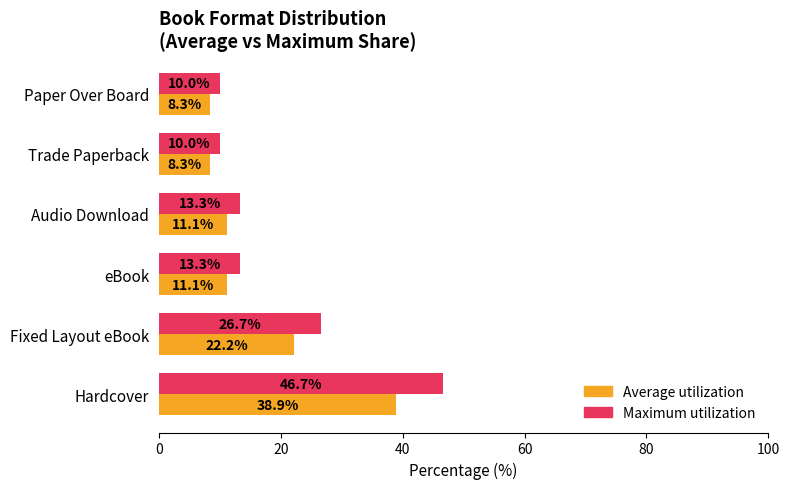

Which series has the widest spread of values?

Maximum utilization